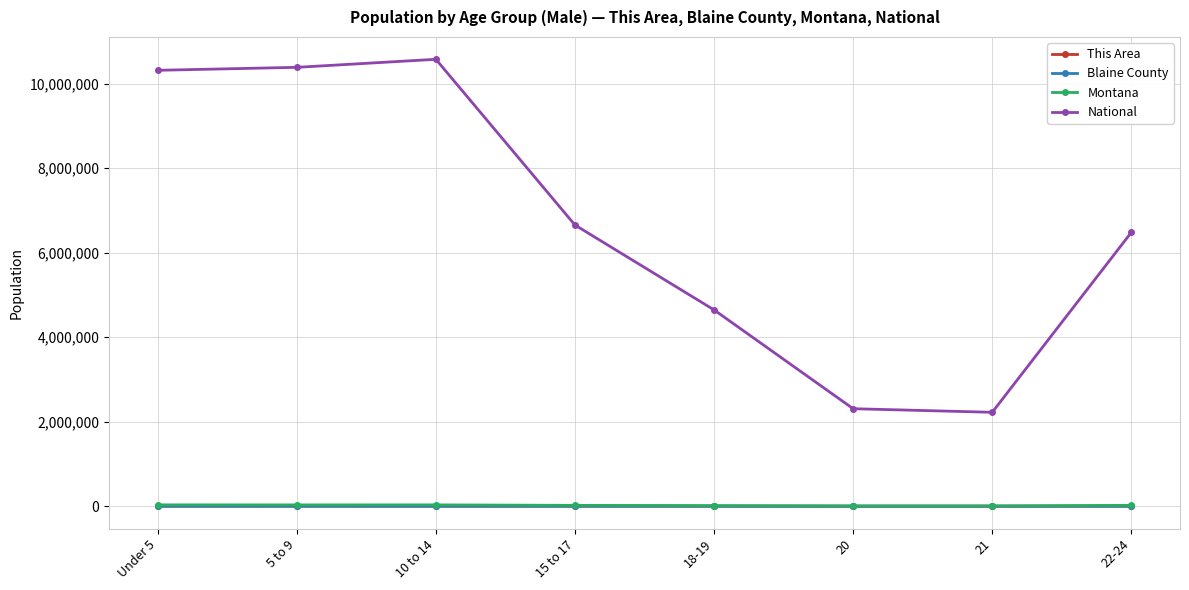

What is the value of the This Area point at the 7th from the left?

26